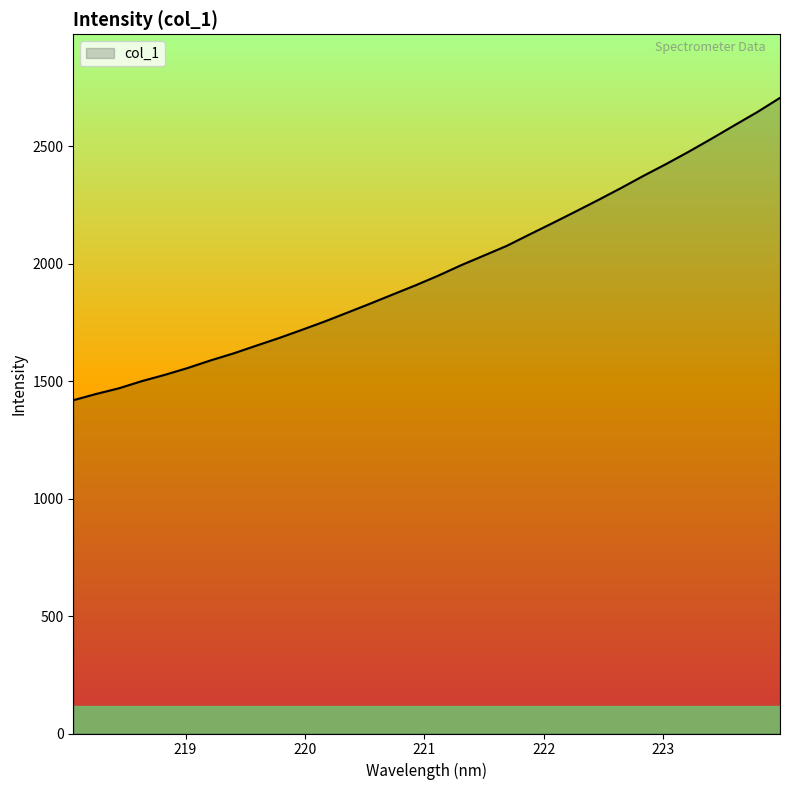

What is the difference between the maximum and minimum values?

1287.7